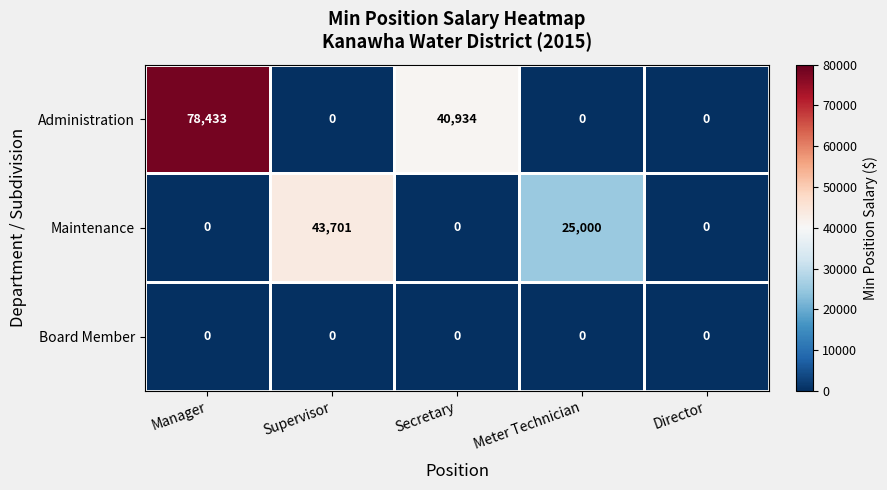

Is it true that Administration equals 0 at Meter Technician?

True